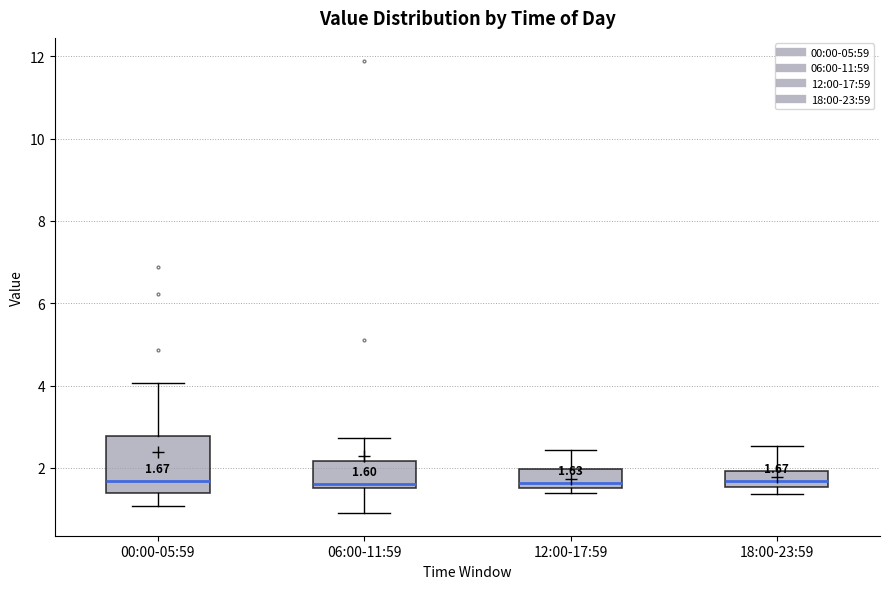

Which box is the tallest, from its lower edge to its upper edge?

00:00-05:59